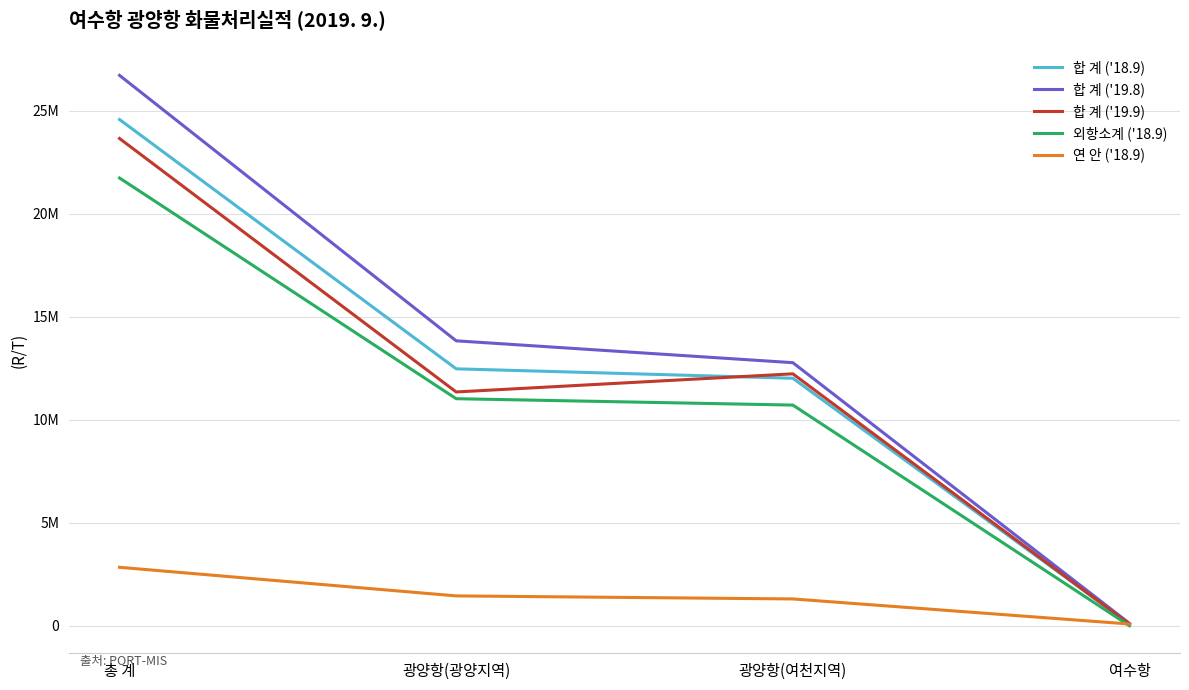

Reading left to right, what are all the values shown in this chart?

합 계 ('18.9): 24584715	12477903	12020344	86468
합 계 ('19.8): 26728366	13837837	12776225	114304
합 계 ('19.9): 23663088	11354377	12234927	73784
외항소계 ('18.9): 21745183	11027197	10717221	765
연 안 ('18.9): 2839532	1450706	1303123	85703